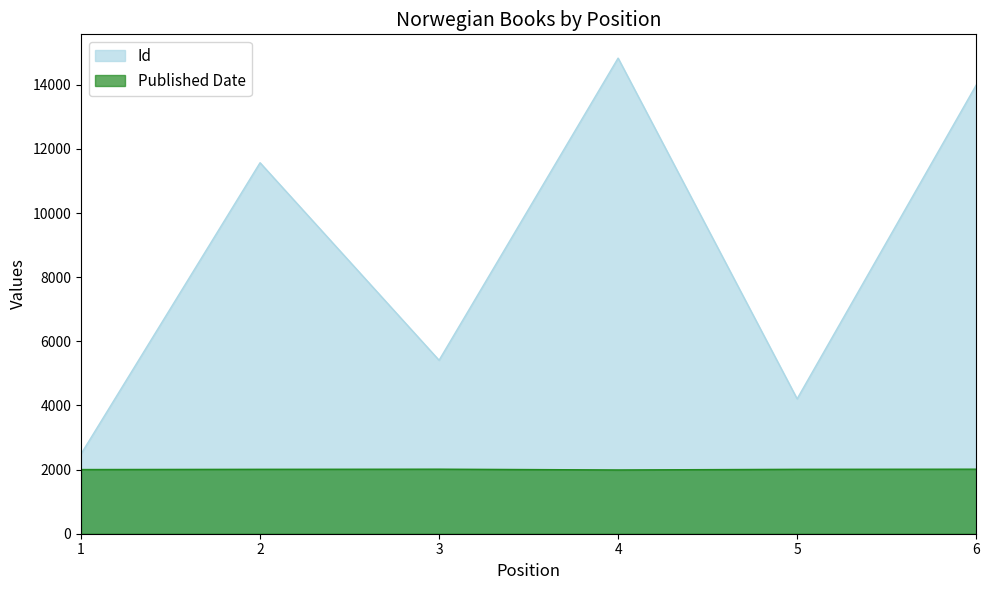

Reading right to left, what are all the values shown in this chart?

Id: 6=13987	5=4206	4=14831	3=5410	2=11569	1=2488
Published Date: 6=2013	5=2009	4=1989	3=2013	2=2009	1=2002